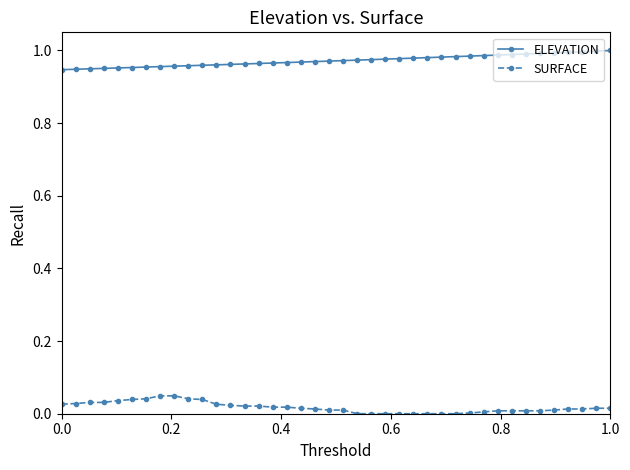

What is the sum of all ELEVATION values?

38.9